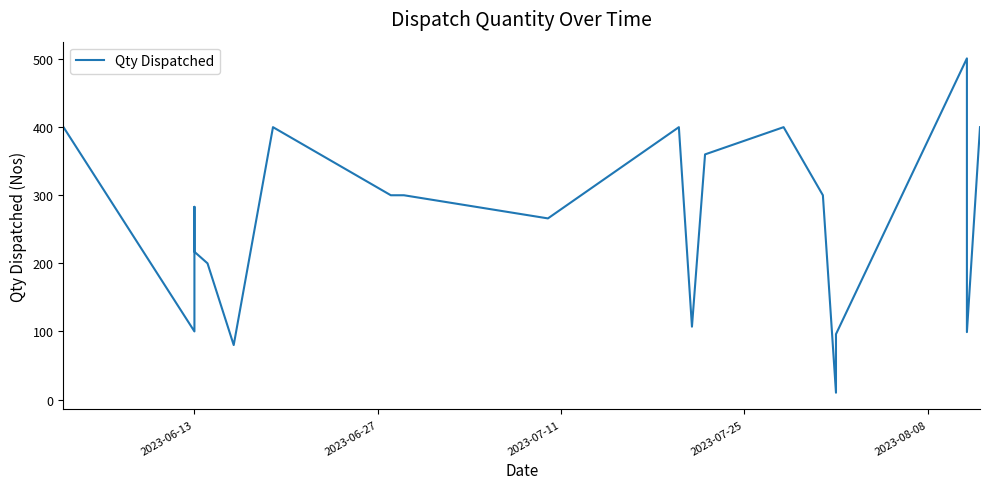

What is the average value?

261